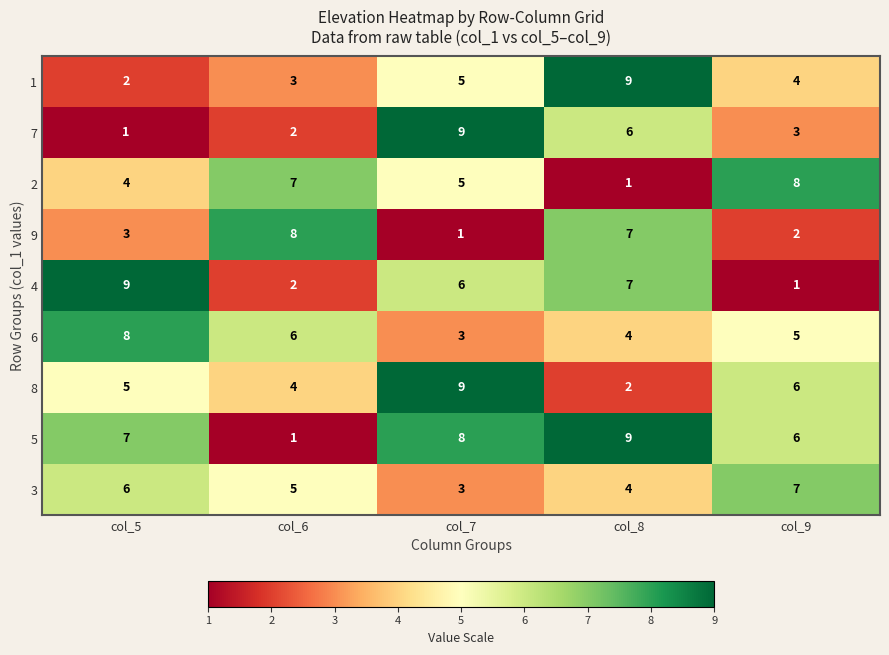

Where does the 3 series first go above 5?

col_5